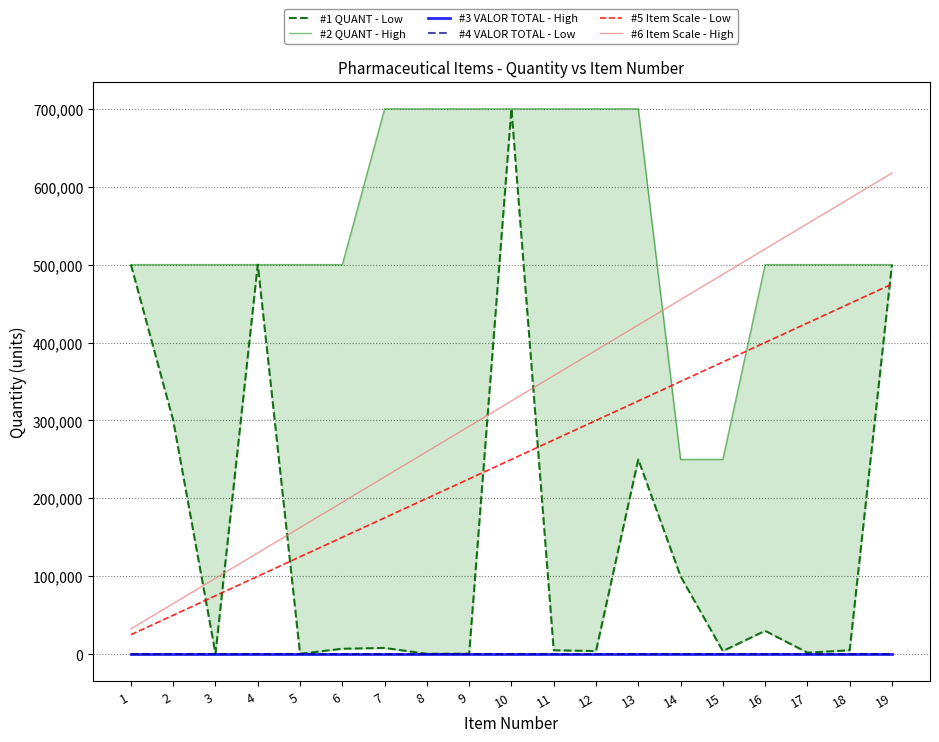

What is the value of the #6 Item Scale - High point at the 6th from the left?

195000